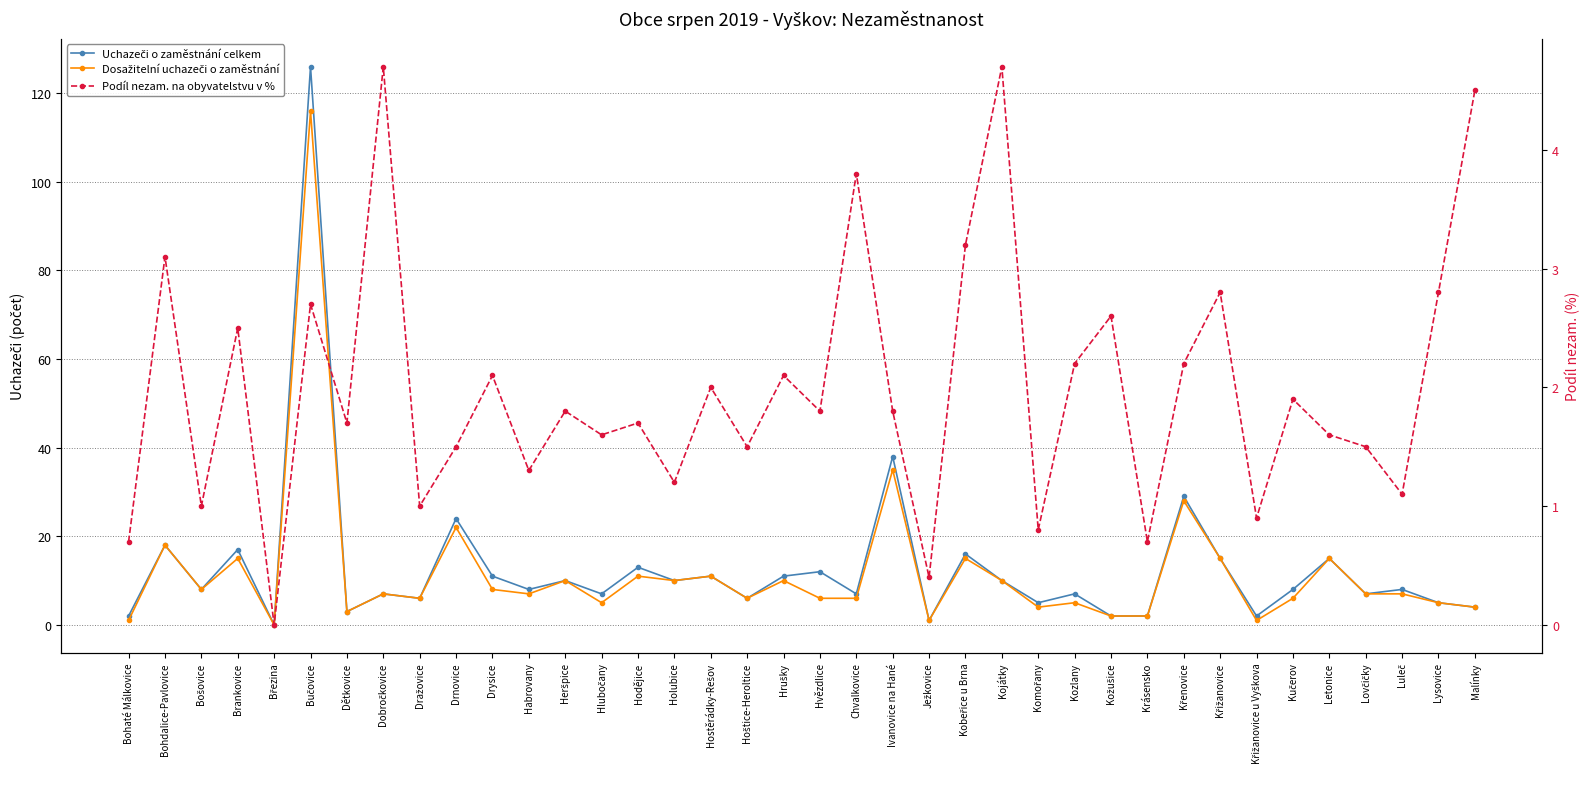

True or false: Podíl nezam. na obyvatelstvu v % has more than 1 points higher than both neighbors.

True